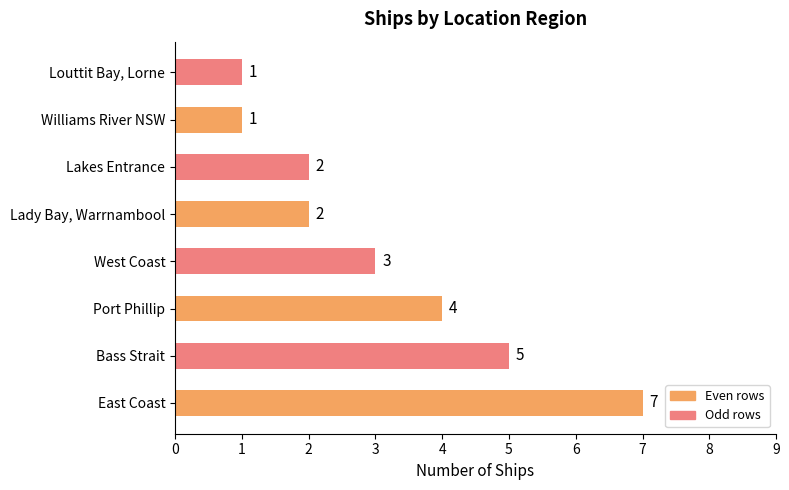

Reading bottom to top, list all the values displayed in this chart.

7	5	4	3	2	2	1	1